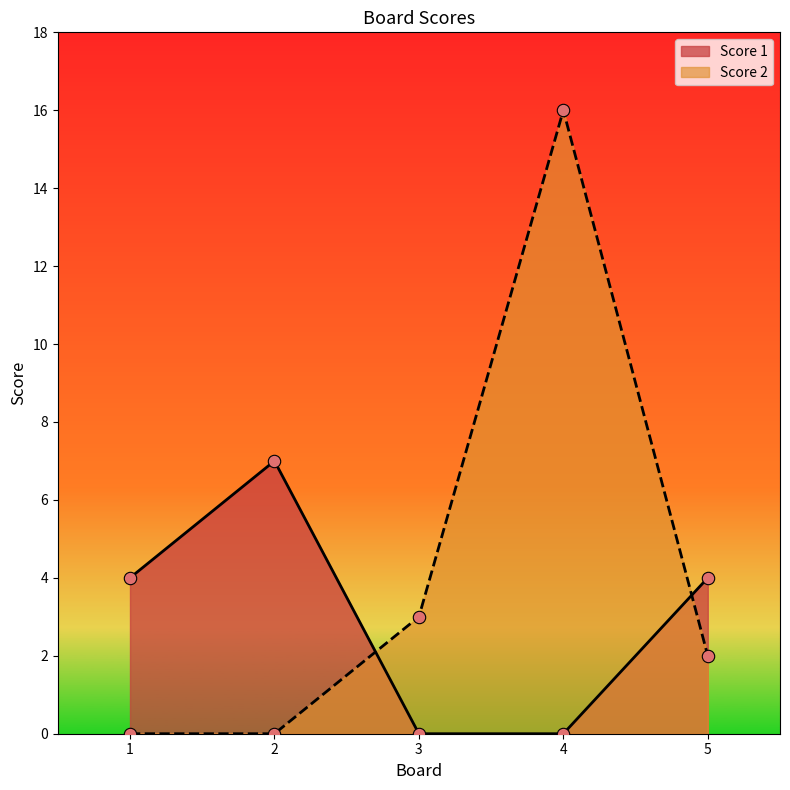

Is the value of Score 1 at 3 greater than the value of Score 2 at 2?

No